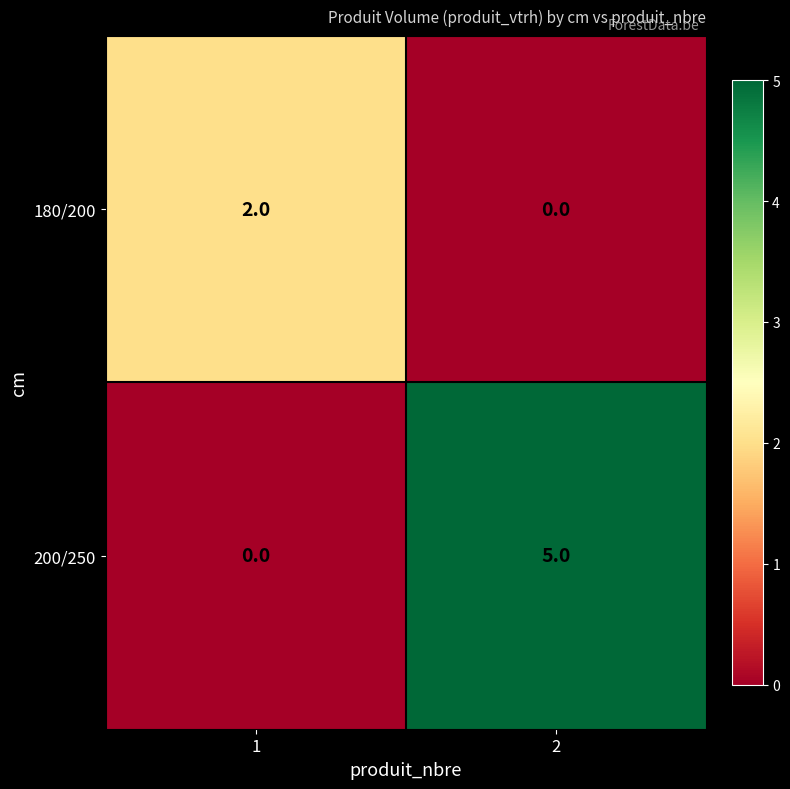

How many series are shown in this chart?

2